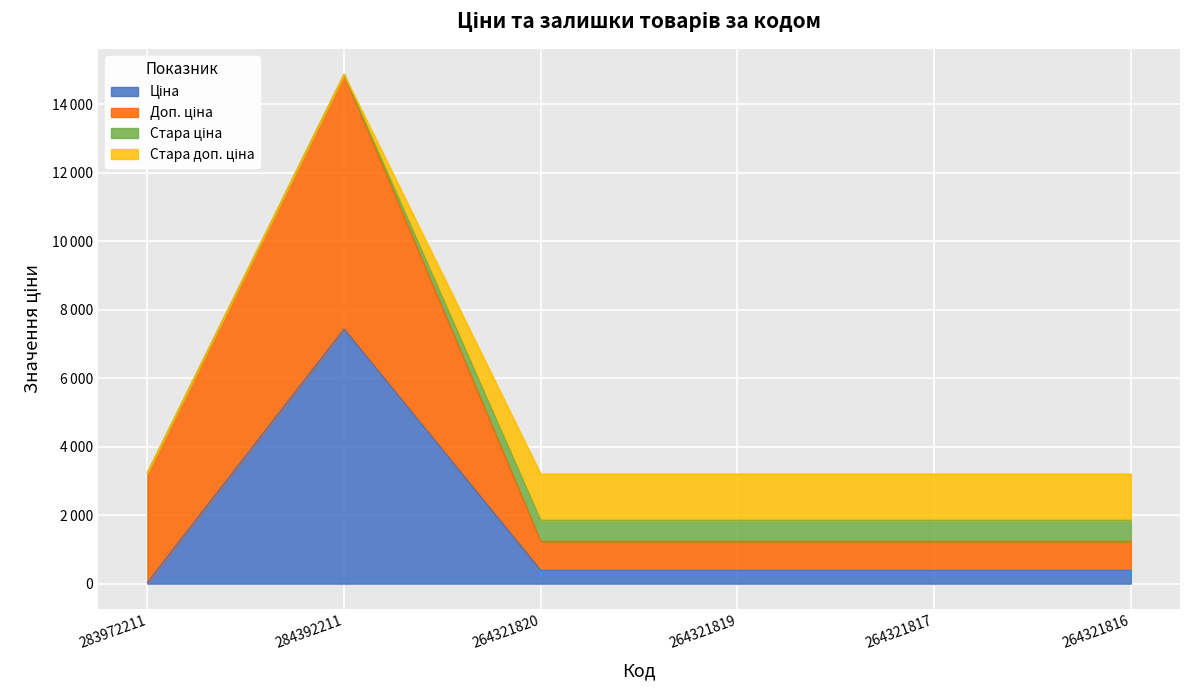

Reading left to right, transcribe all the data shown in this chart.

Ціна: 283972211=32.0	284392211=7436.2	264321820=386.9	264321819=386.9	264321817=386.9	264321816=386.9
Доп. ціна: 283972211=3205.0	284392211=7436.2	264321820=849.0	264321819=849.0	264321817=849.0	264321816=849.0
Стара ціна: 283972211=0.0	284392211=0.0	264321820=615.1	264321819=615.1	264321817=615.1	264321816=615.1
Стара доп. ціна: 283972211=0.0	284392211=0.0	264321820=1349.8	264321819=1349.8	264321817=1349.8	264321816=1349.8